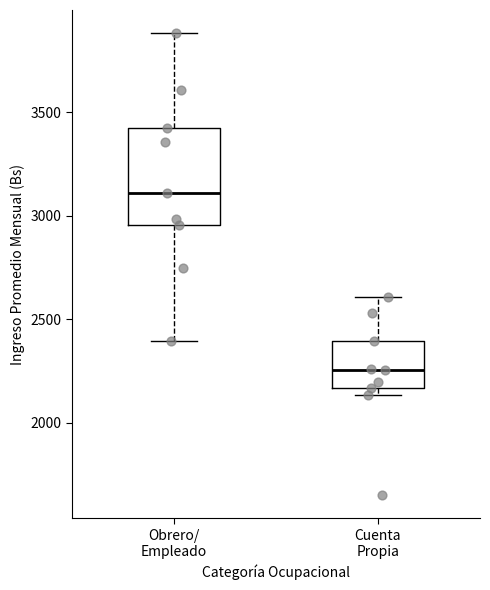

Which box has the highest median line?

Obrero/ Empleado